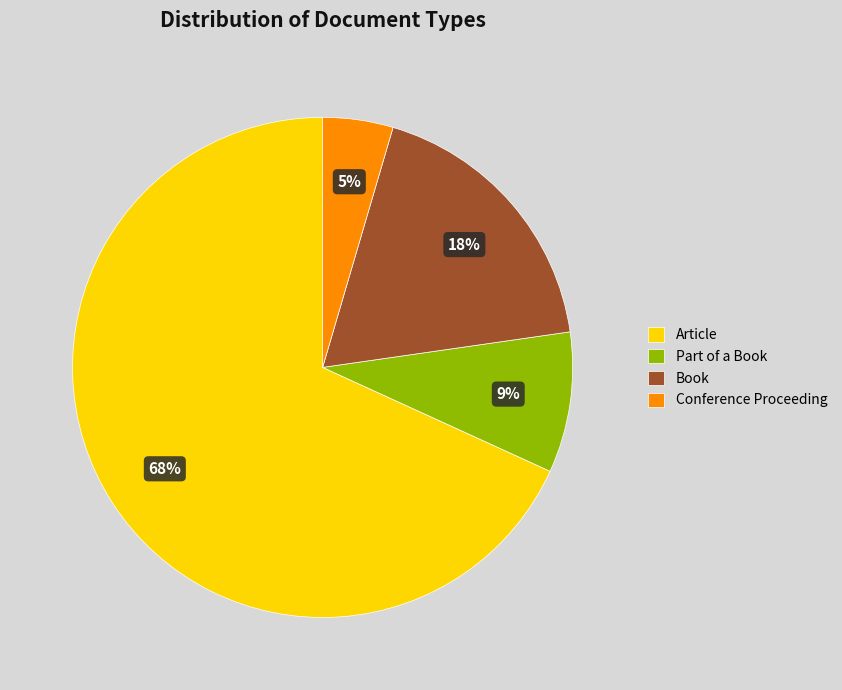

What percentage is the Part of a Book slice, to the nearest percent?

9%